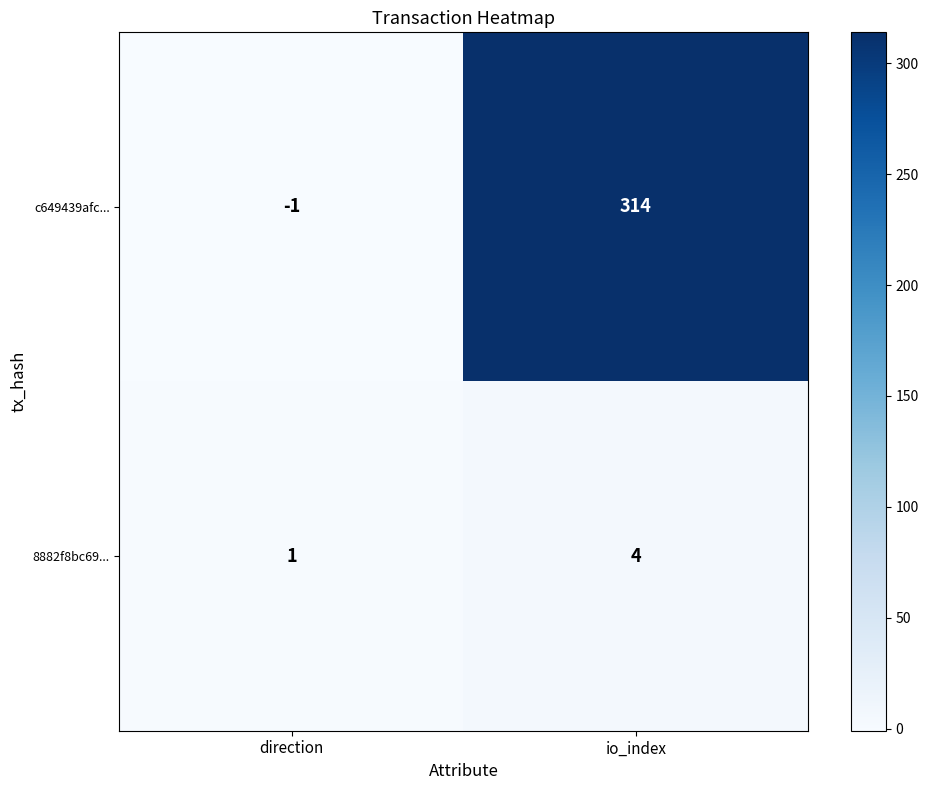

List the series in order of their overall mean, highest first.

c649439afc..., 8882f8bc69...